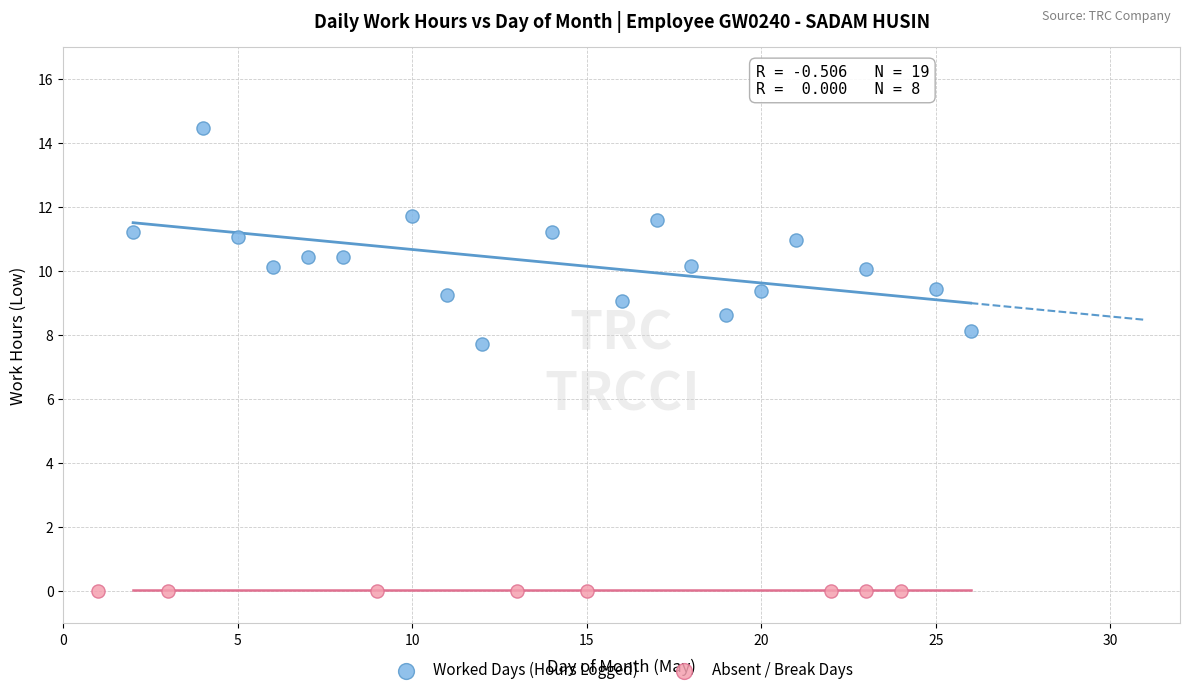

Which series contains the lowest Y value?

Absent / Break Days